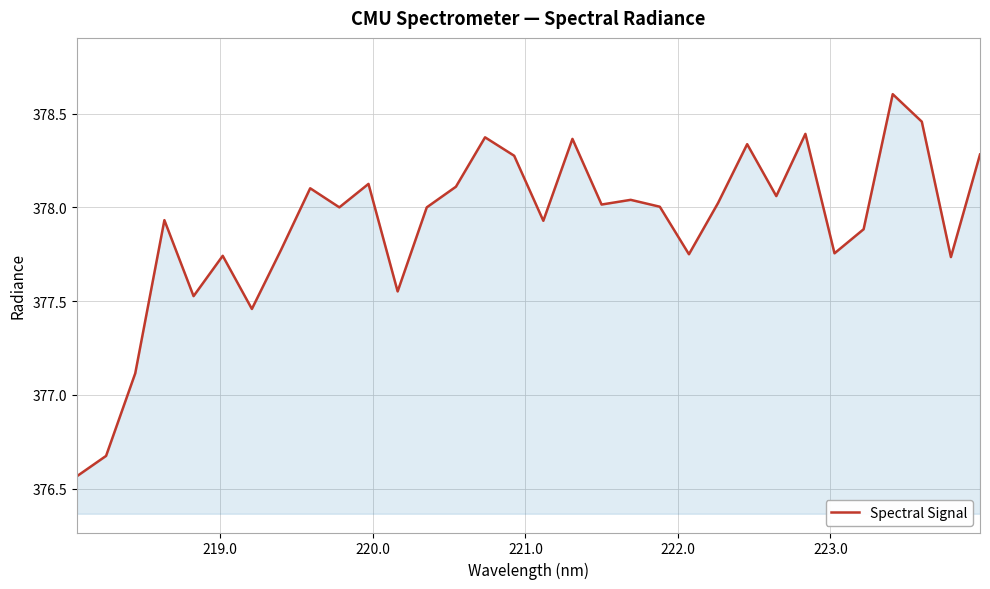

What is the maximum value shown in the chart?

378.6